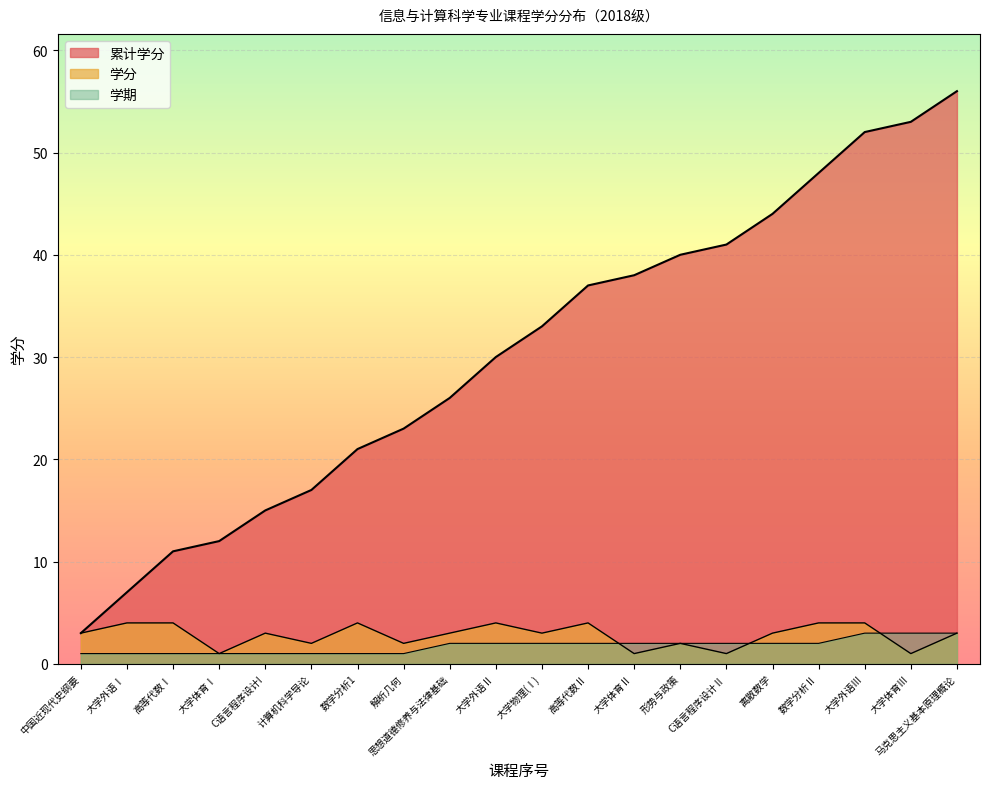

Between C语言程序设计Ⅱ and 大学物理(Ⅰ), which is larger?

大学物理(Ⅰ)